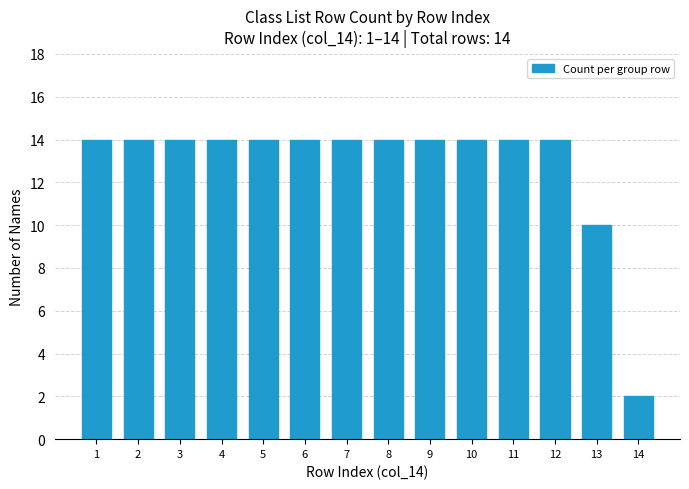

Reading left to right, what are all the values shown in this chart?

1=14	2=14	3=14	4=14	5=14	6=14	7=14	8=14	9=14	10=14	11=14	12=14	13=10	14=2